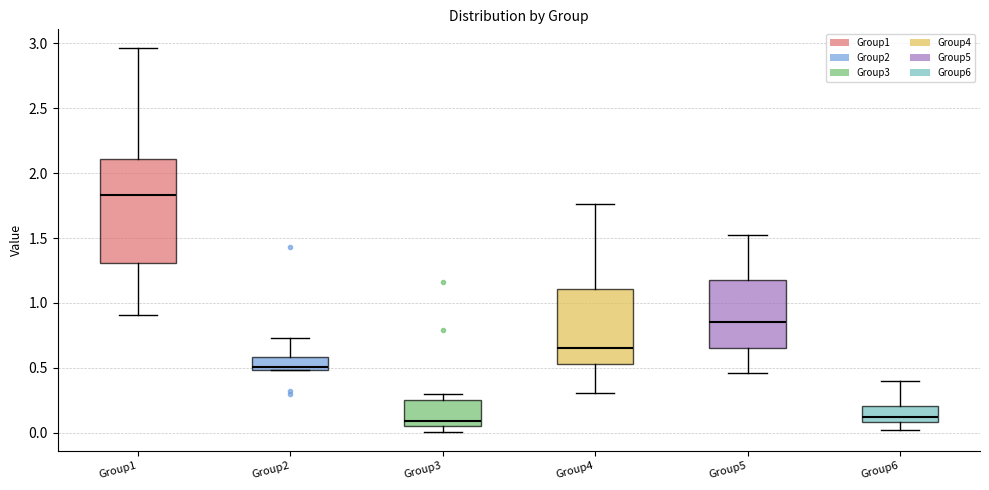

Which box's median line is the highest?

Group1